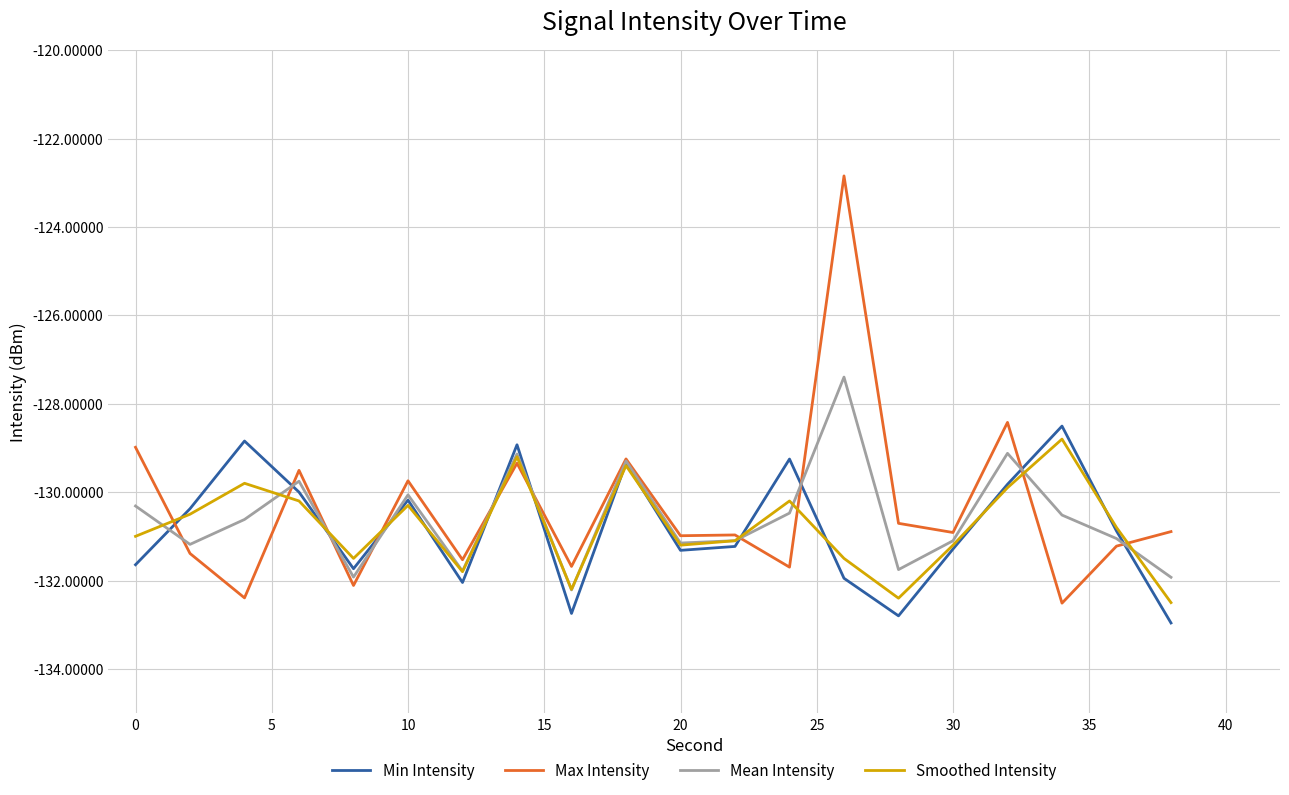

Which series has the widest spread of values?

Max Intensity